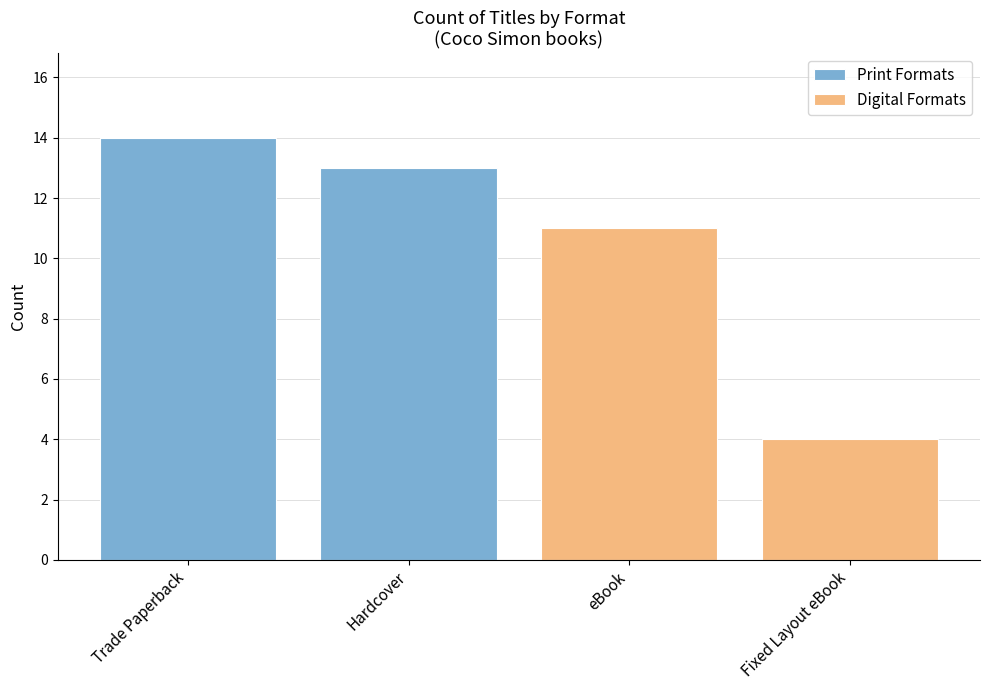

Does the chart contain stacked bars?

No